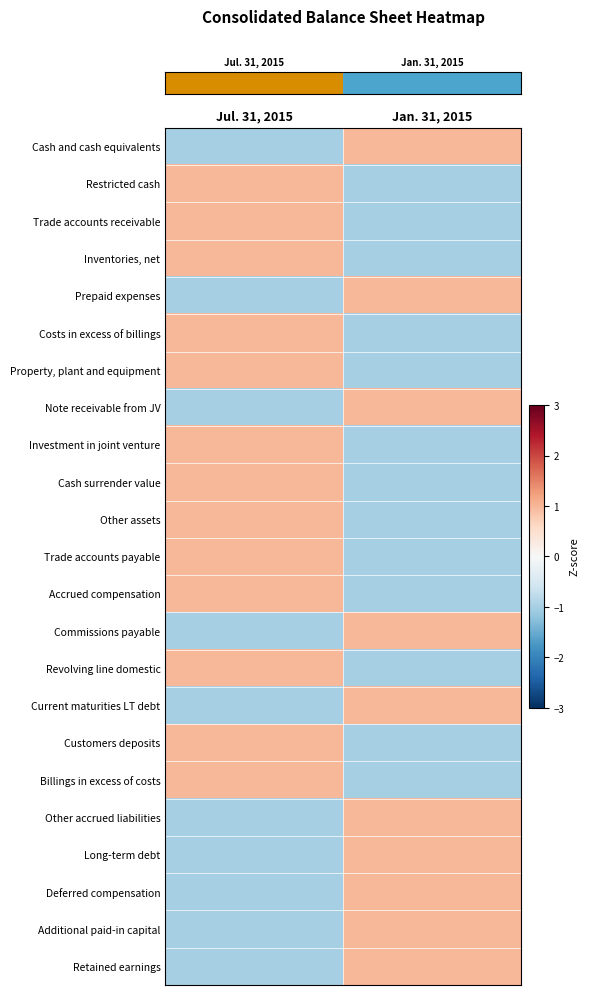

What is the total value across all series at Jul. 31, 2015?

3.0